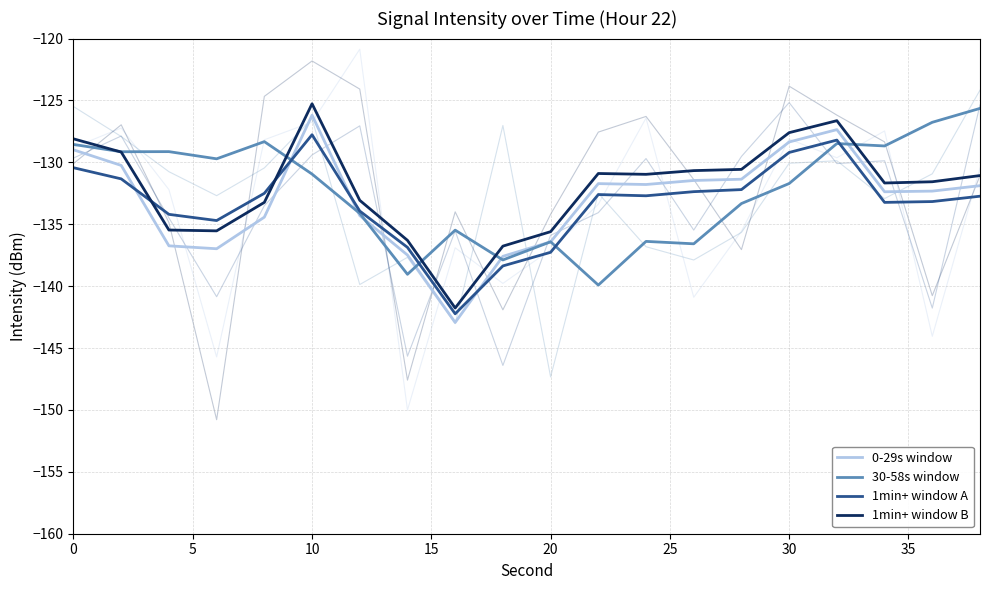

What are all the series names shown in the legend?

0-29s window, 30-58s window, 1min+ window A, 1min+ window B